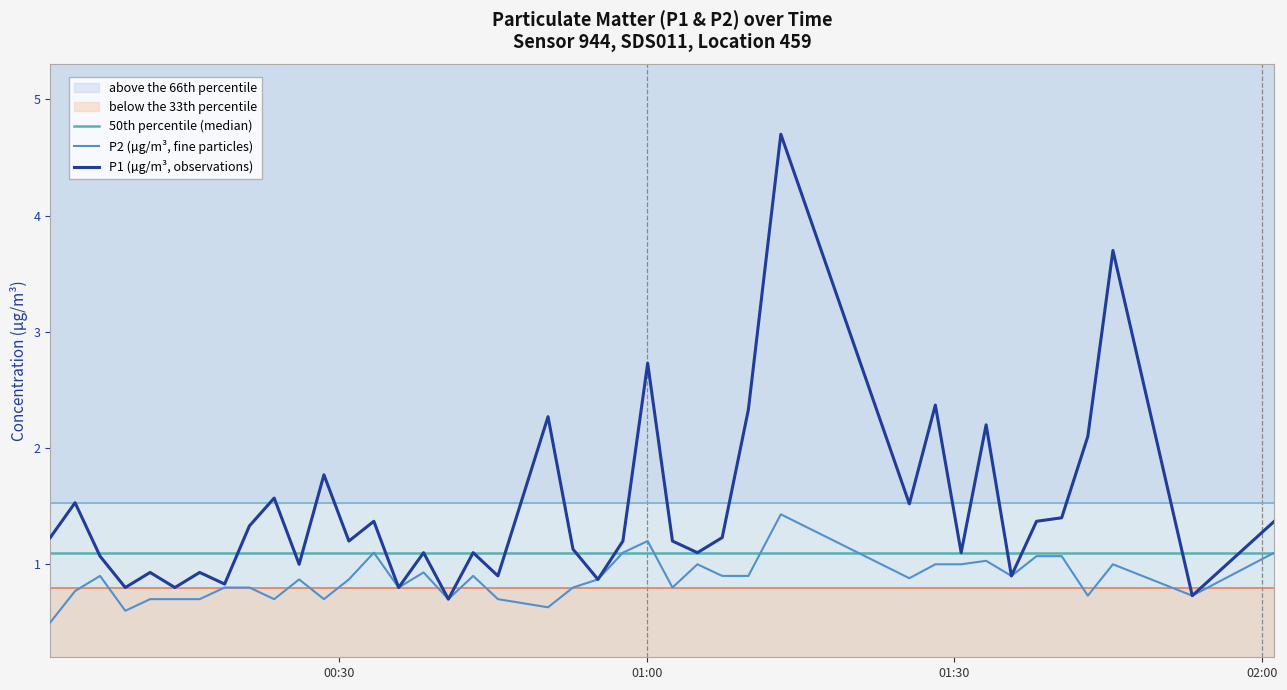

What position from the left is 2022-10-22T00:04:15?

2